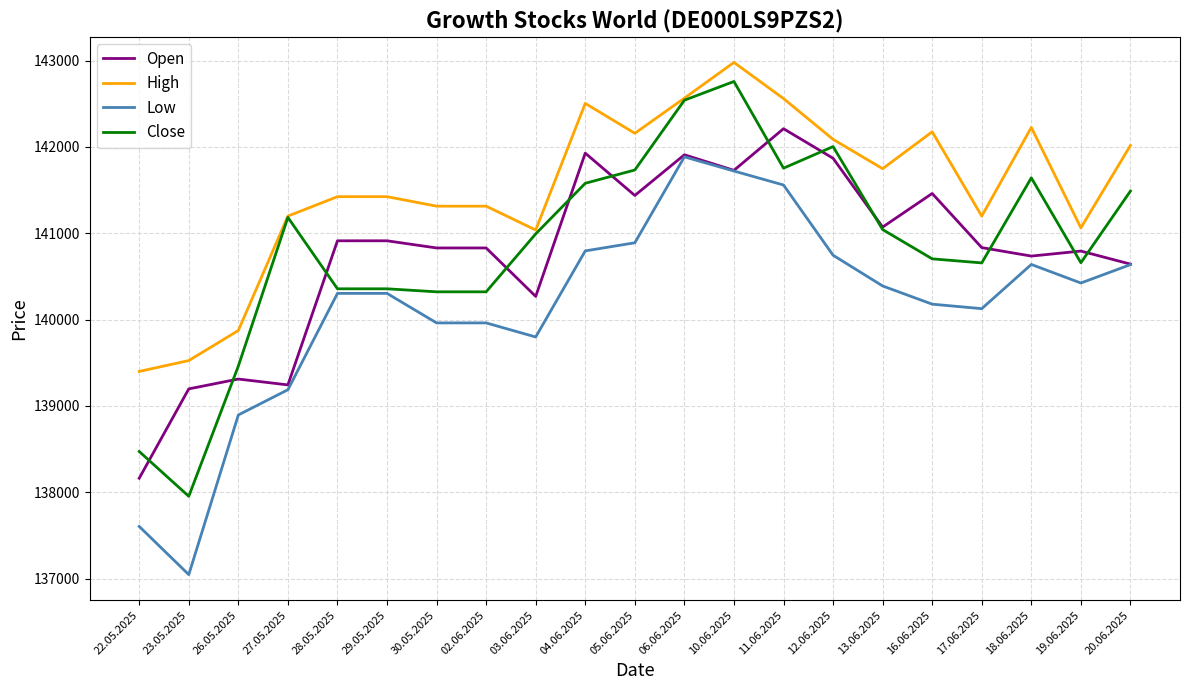

Is this an area chart (filled region under the line)?

No